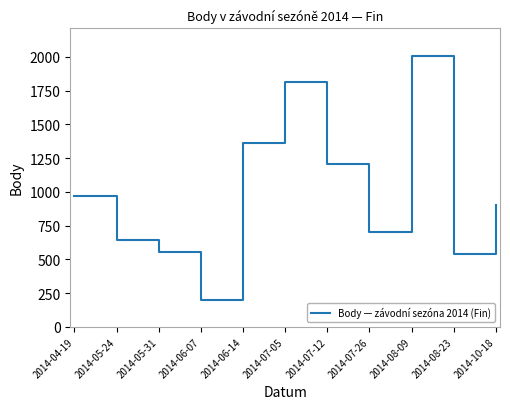

Which label corresponds to the largest value in the chart?

2014-08-09